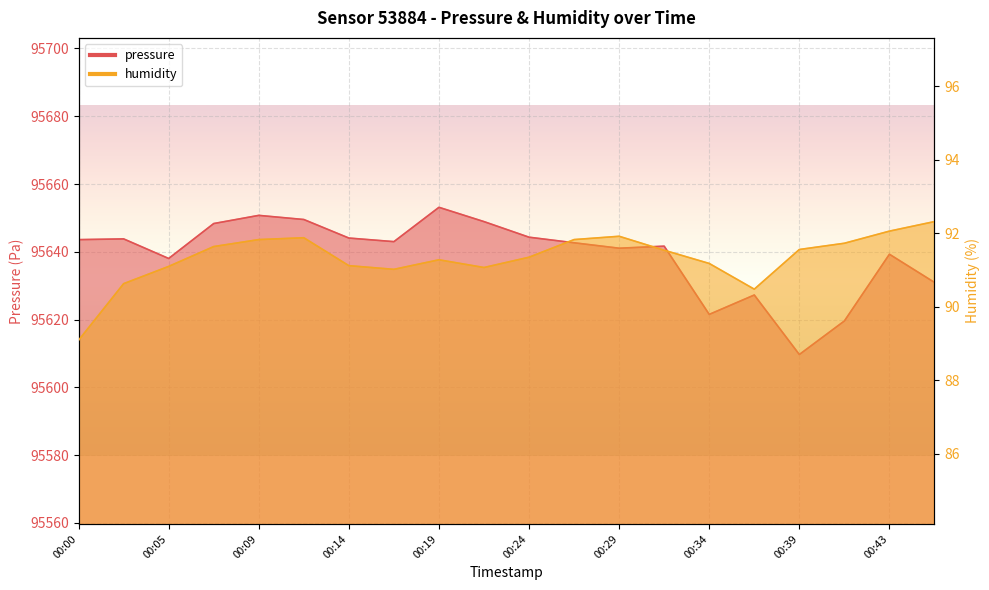

Which series has the largest range (max minus min)?

pressure